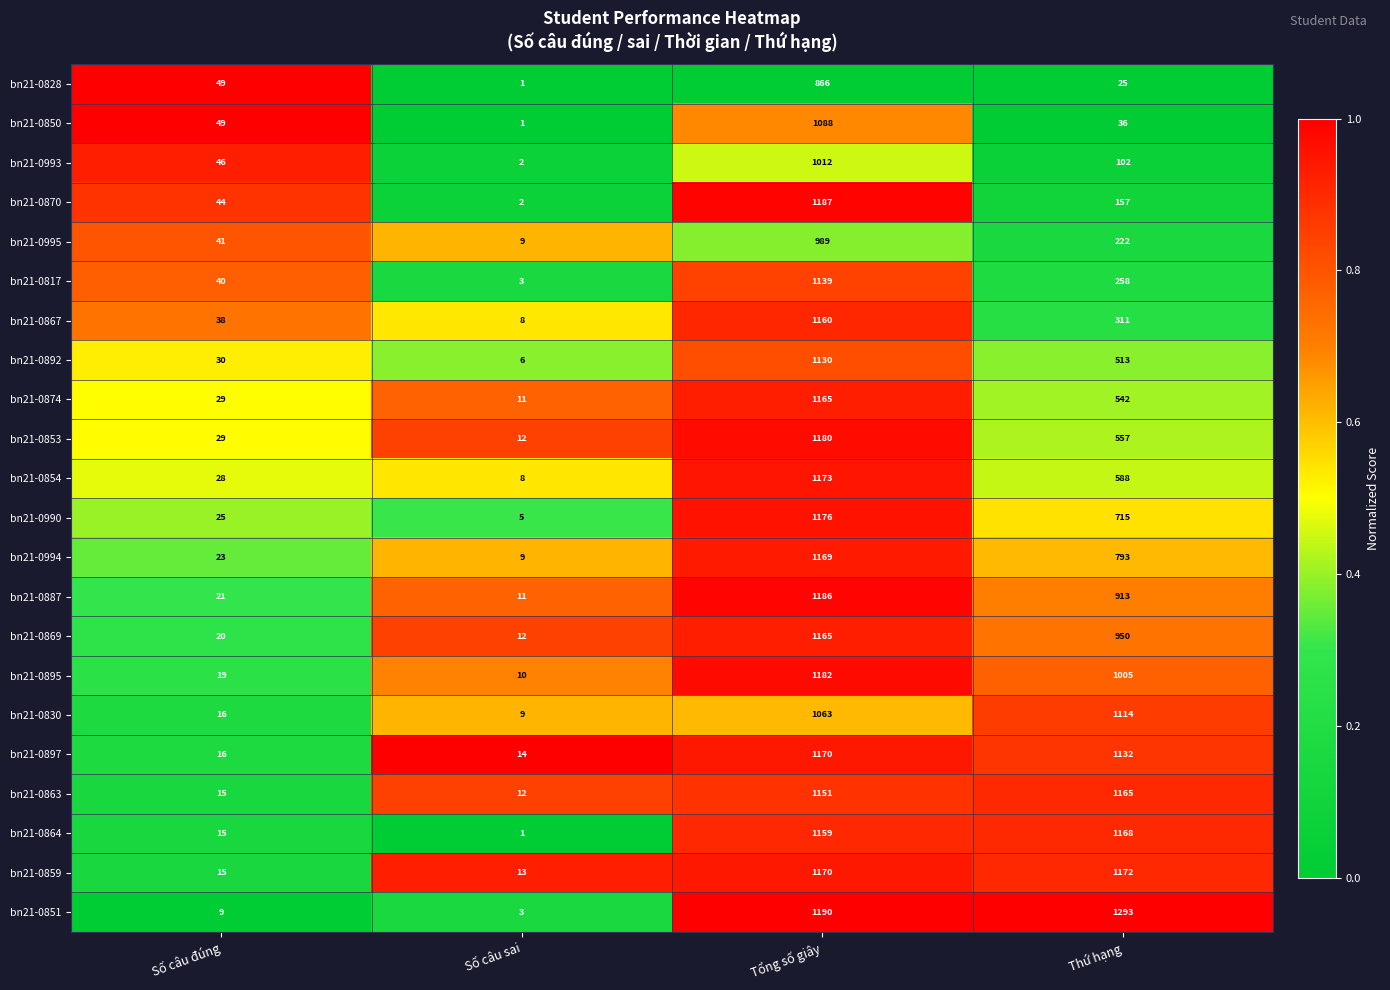

What is the spread (max minus min) of values at Tổng số giây?

324